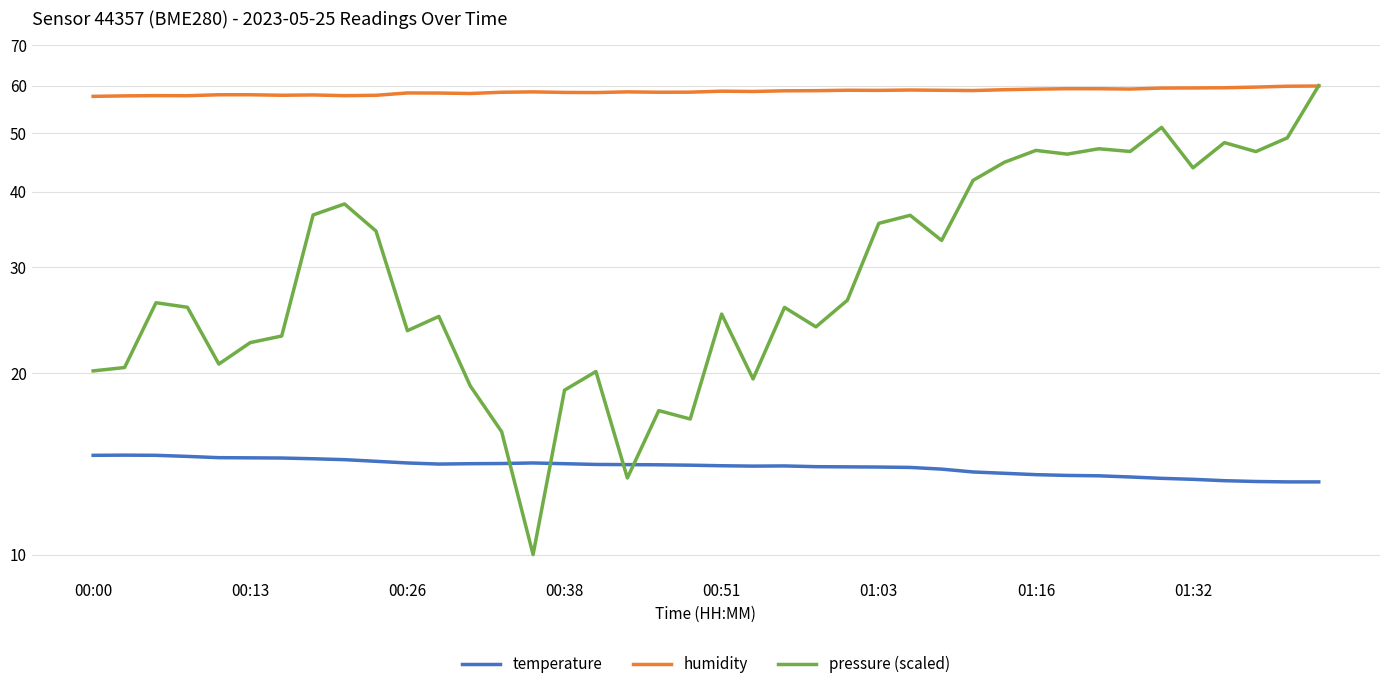

How many interior local peaks does the temperature series have?

3